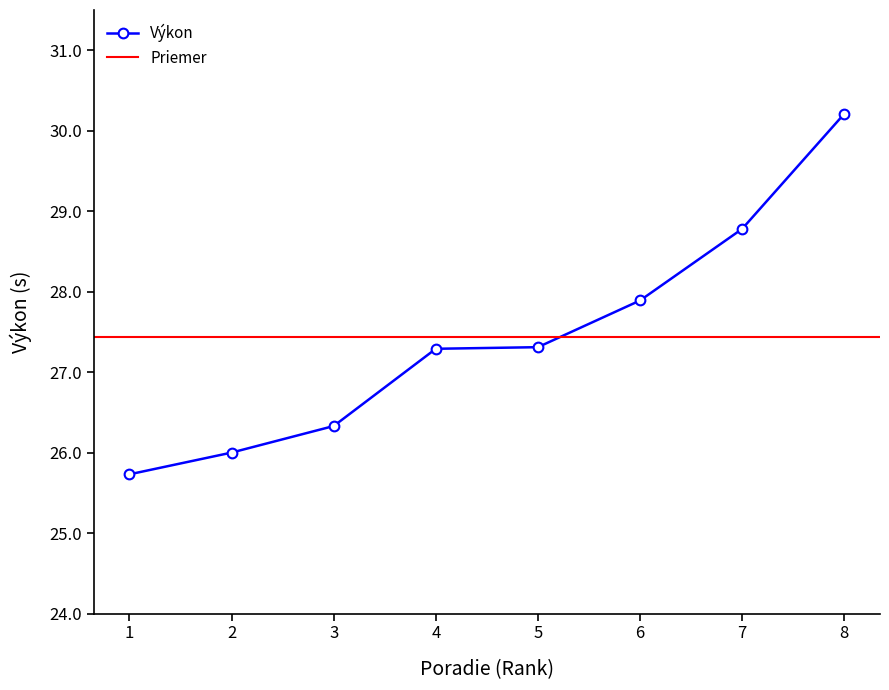

Is it true that Výkon equals 30.2 at 8?

True